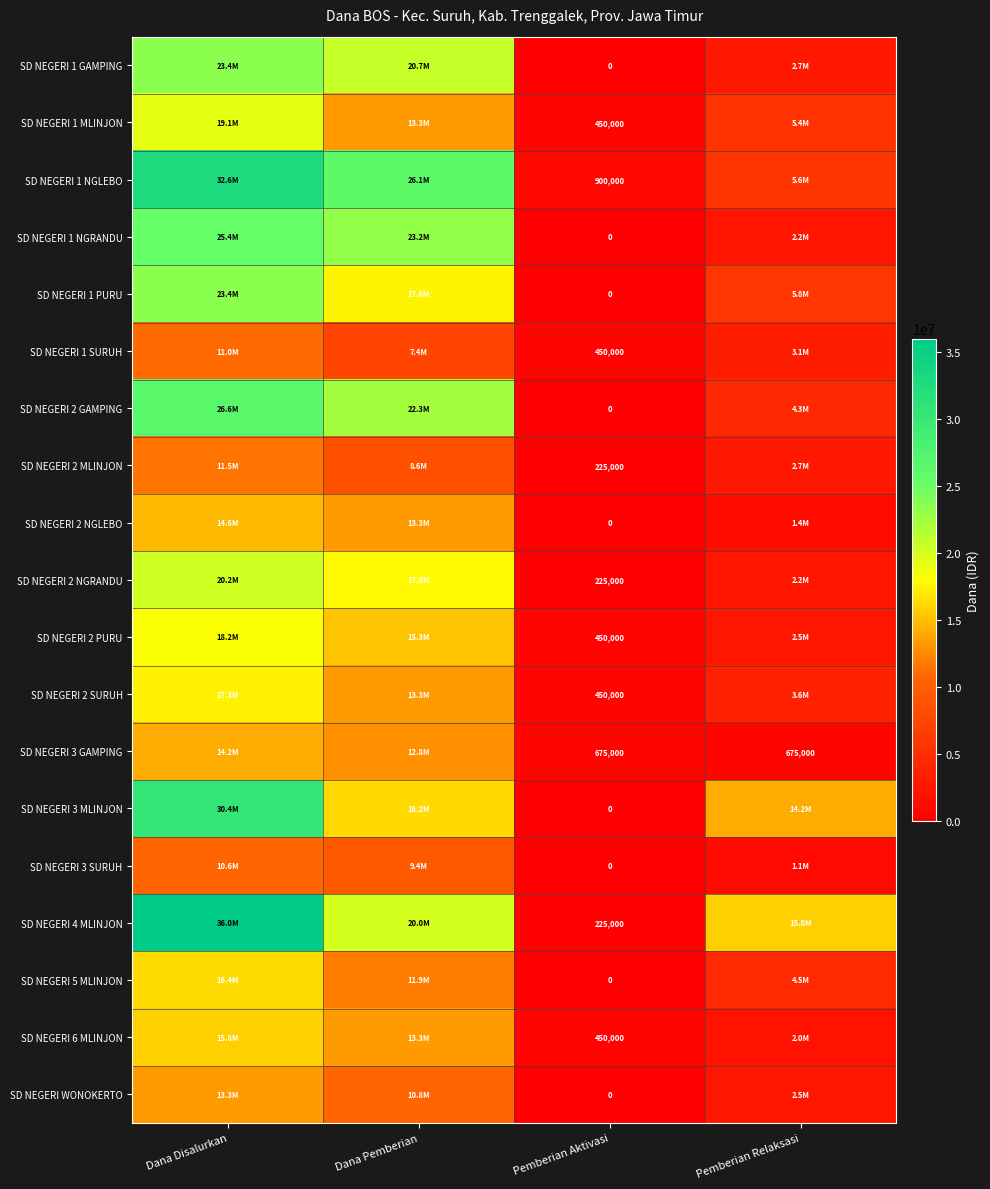

What is the spread (max minus min) of values at Pemberian Aktivasi?

900000